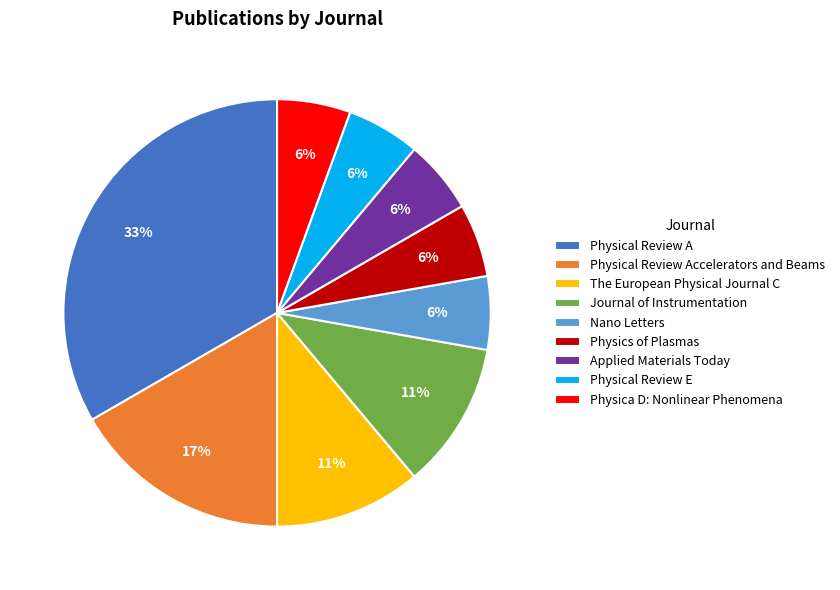

What is the largest slice in the pie chart?

Physical Review A